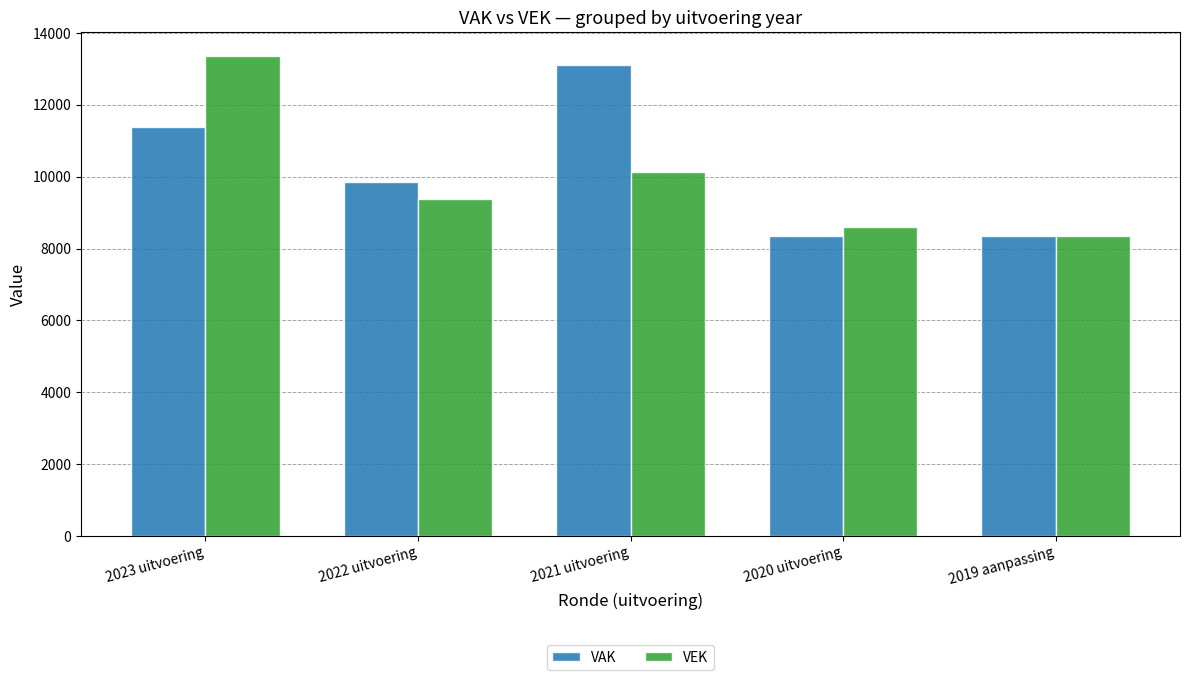

At which label does VEK reach its peak?

2023 uitvoering